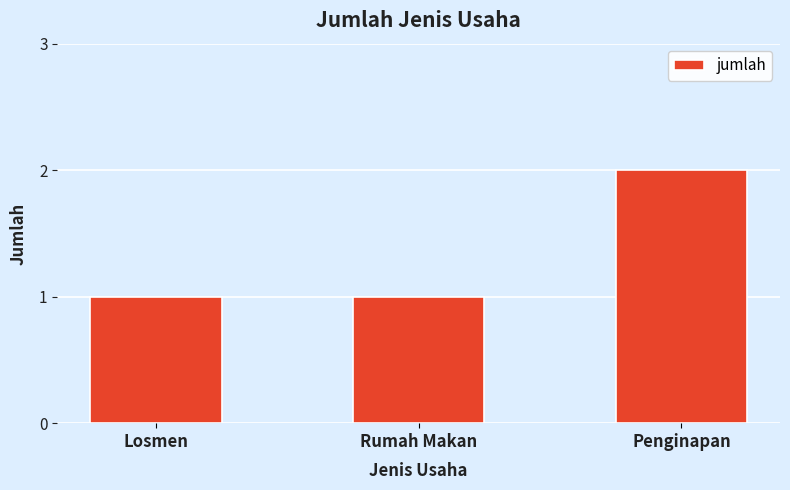

The value at Losmen is 1. True or false?

True